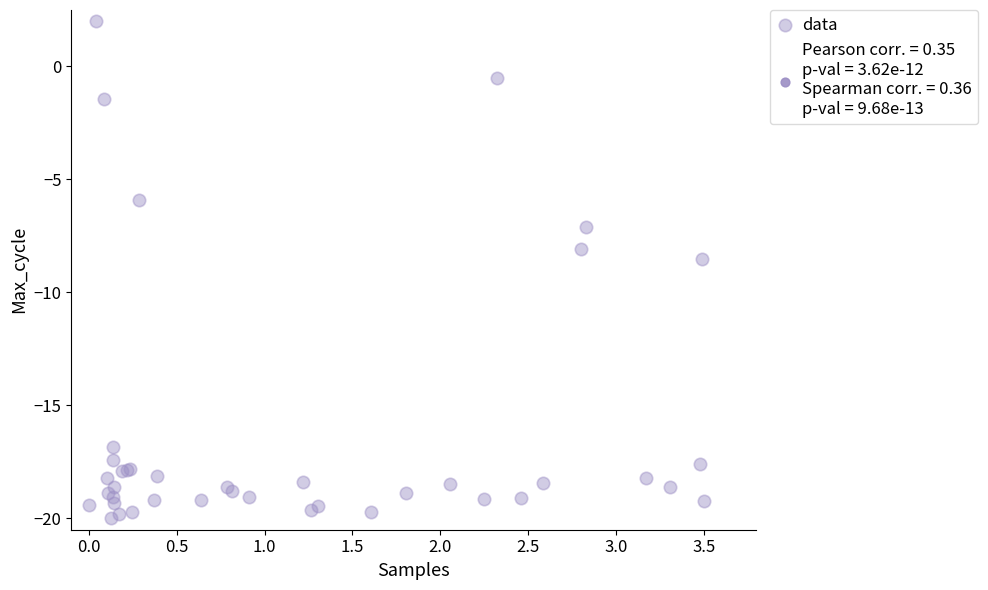

What Y value in the scatter plot is closest to -9?

-8.5